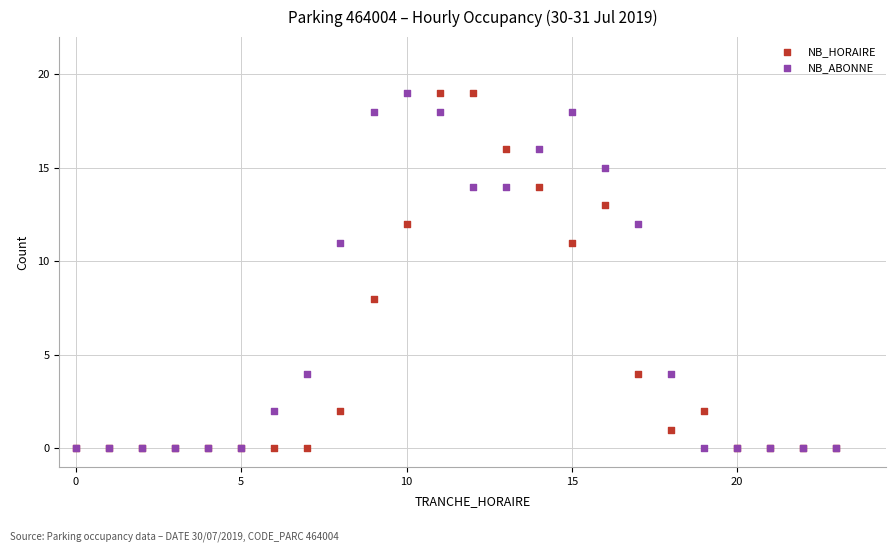

In the NB_HORAIRE series, what Y value is closest to 9?

8